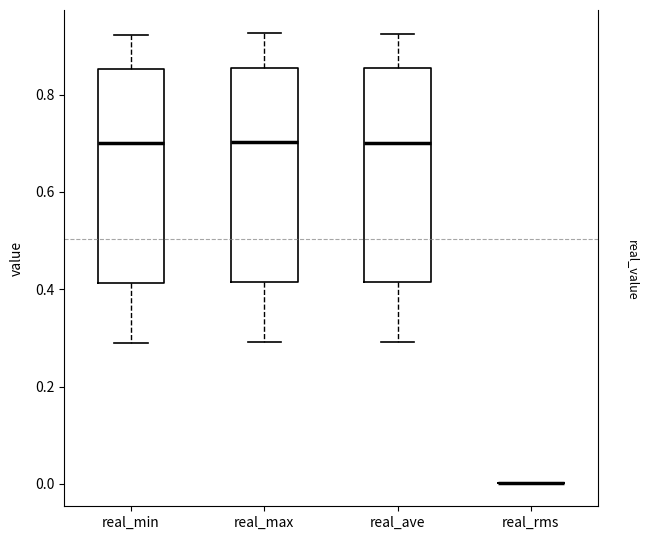

Where is the upper edge of the box for real_max on the y-axis? The values are not printed on the chart, so give them approximately, as read against the axis.

0.86